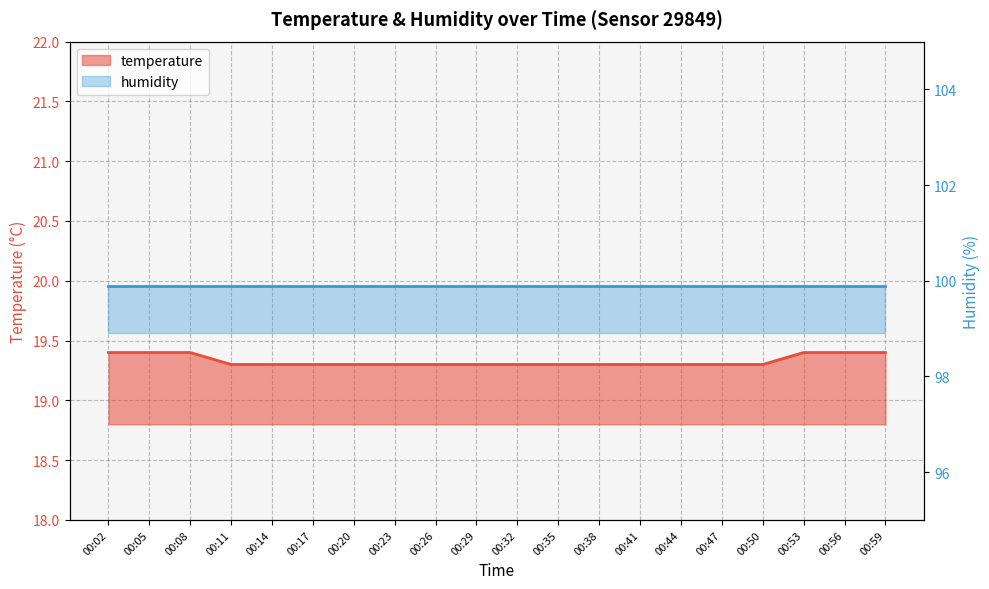

Reading right to left, extract all data points from this chart.

00:59=19.4	00:56=19.4	00:53=19.4	00:50=19.3	00:47=19.3	00:44=19.3	00:41=19.3	00:38=19.3	00:35=19.3	00:32=19.3	00:29=19.3	00:26=19.3	00:23=19.3	00:20=19.3	00:17=19.3	00:14=19.3	00:11=19.3	00:08=19.4	00:05=19.4	00:02=19.4